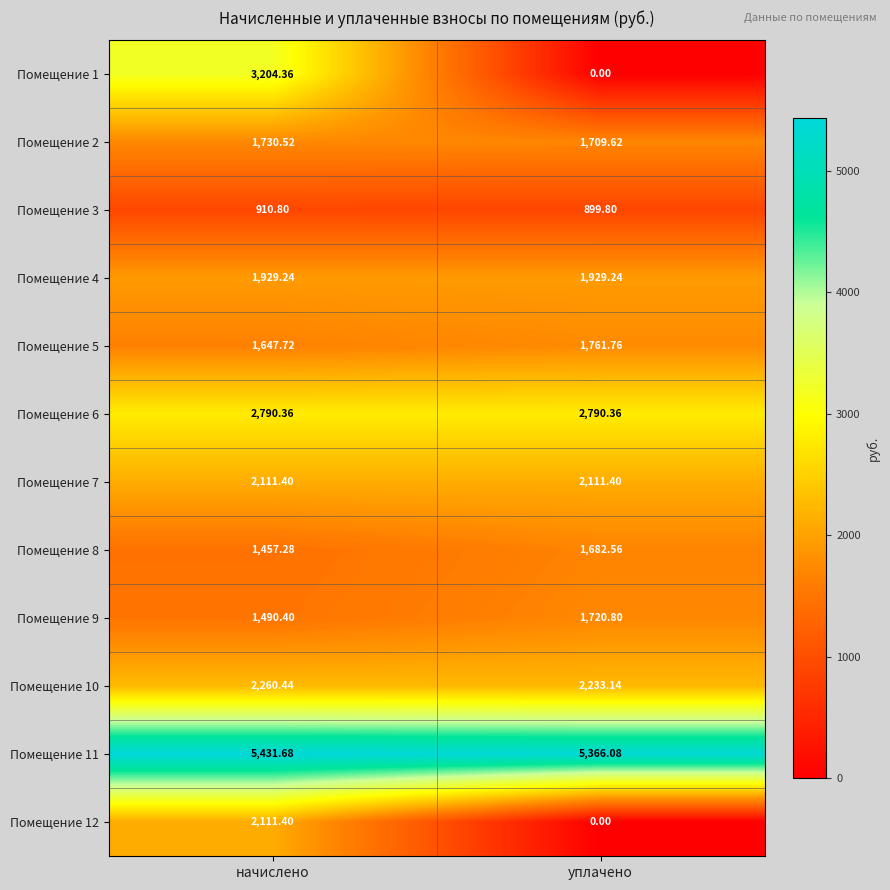

At which label does Помещение 12 first exceed 2111?

начислено